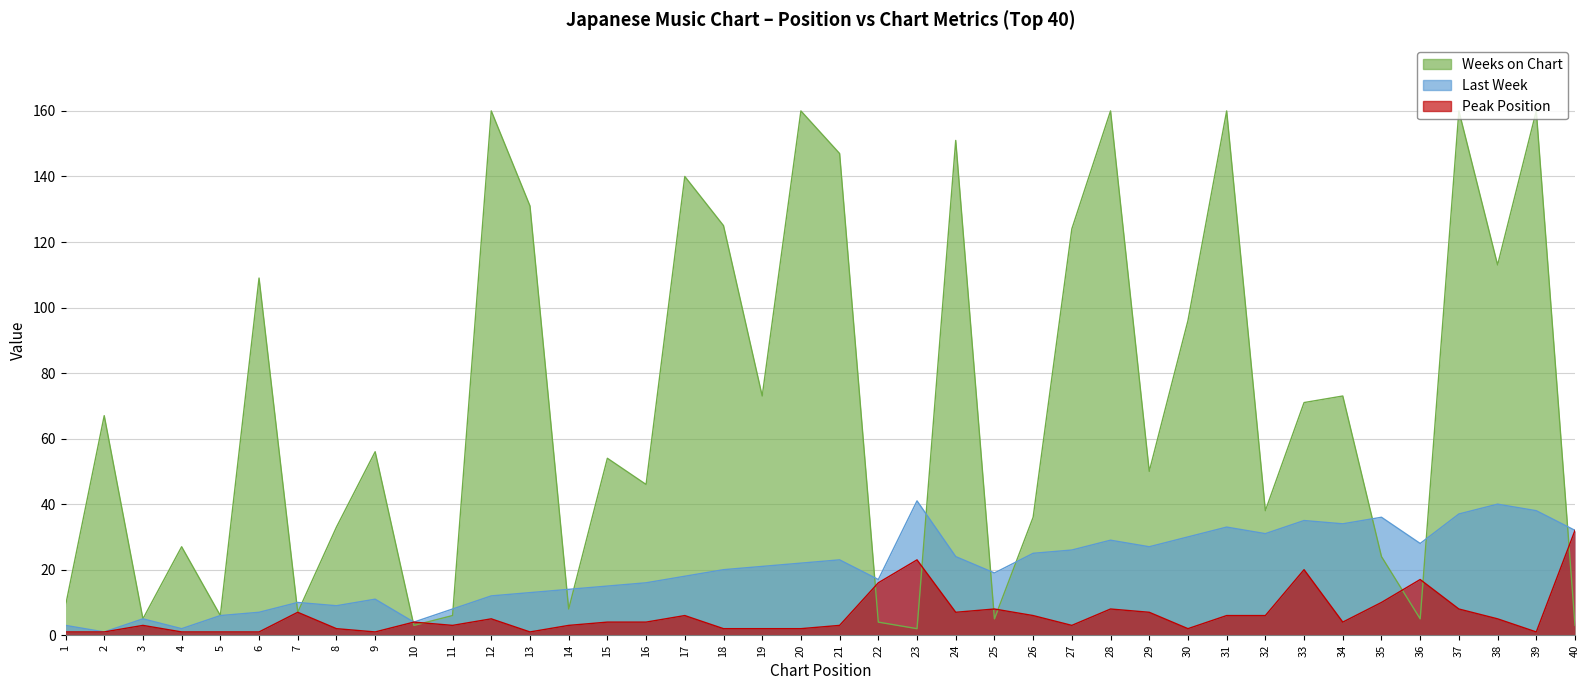

Does the chart display data point markers on the line(s)?

No